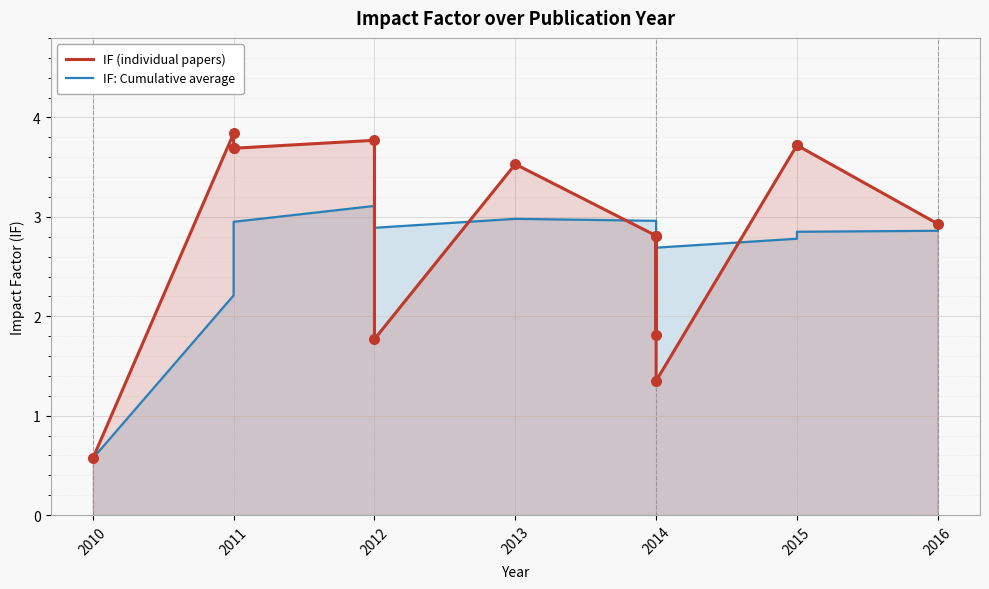

What is the total value across all series at 2011?

6.0